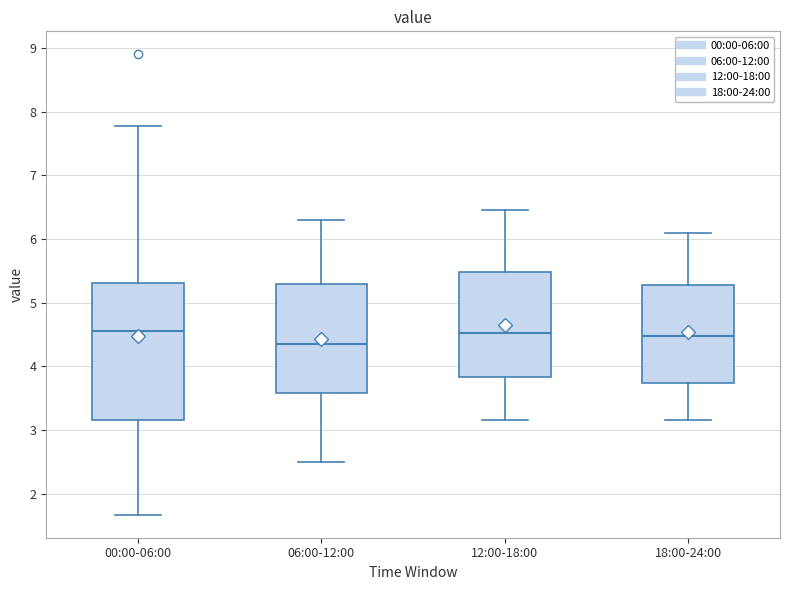

Where is the lower edge of the box for 00:00-06:00 on the y-axis? The values are not printed on the chart, so give them approximately, as read against the axis.

3.2